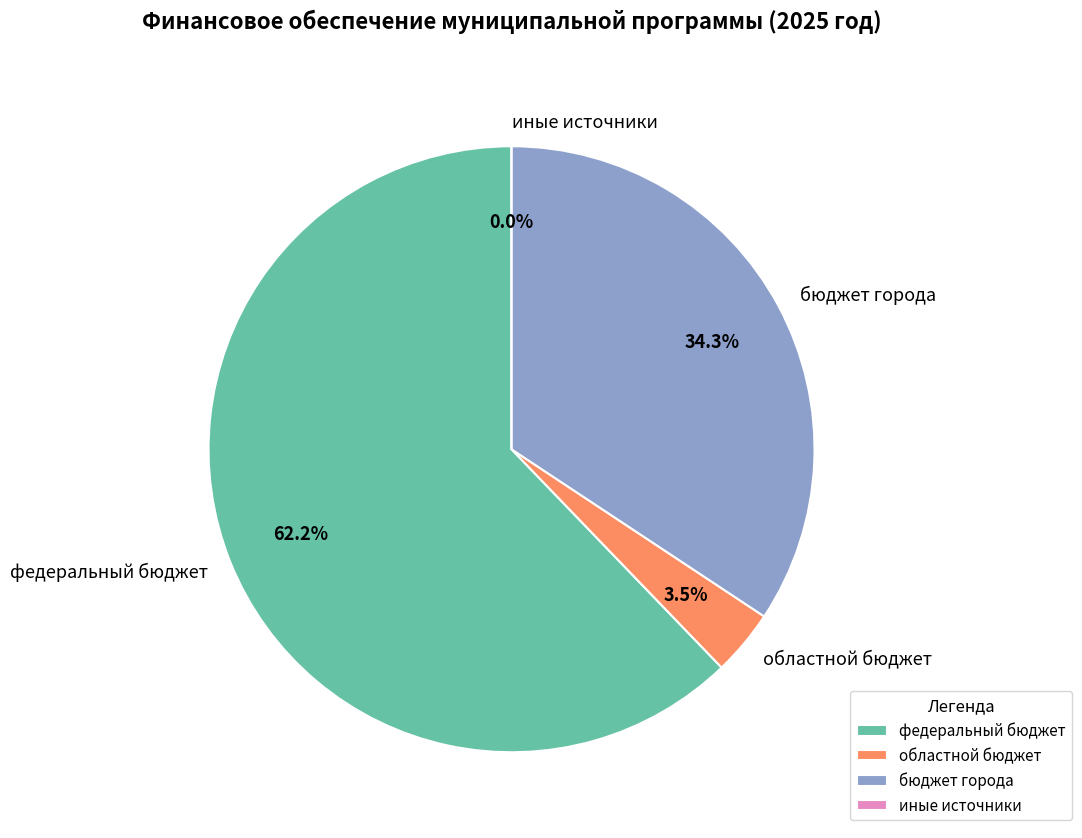

Rank the categories by value from highest to lowest.

федеральный бюджет, бюджет города, областной бюджет, иные источники